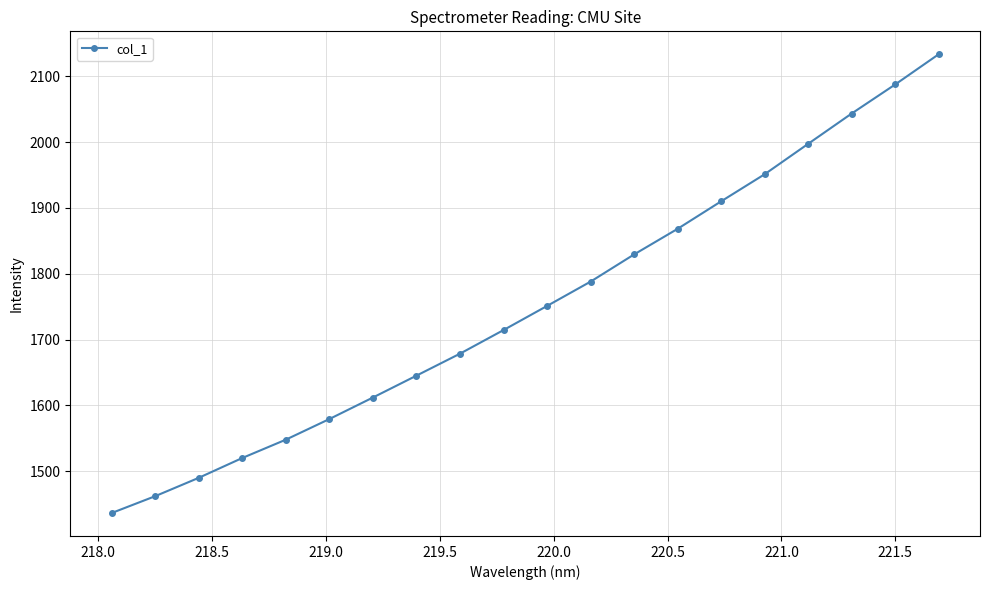

What is the greatest value displayed?

2133.7